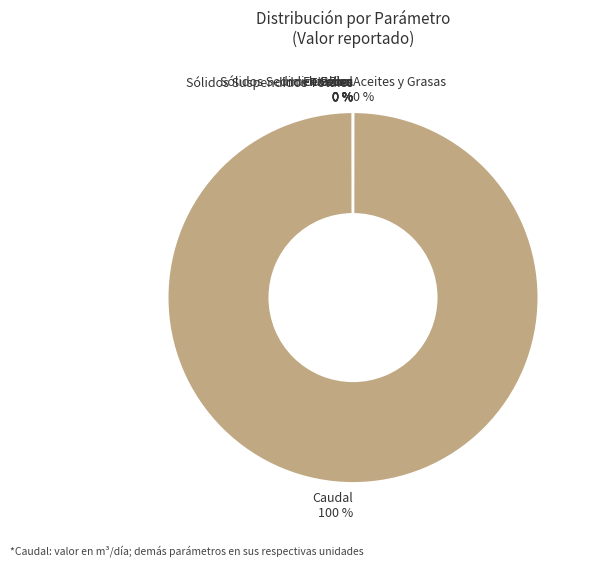

What is the largest slice in the pie chart?

Caudal